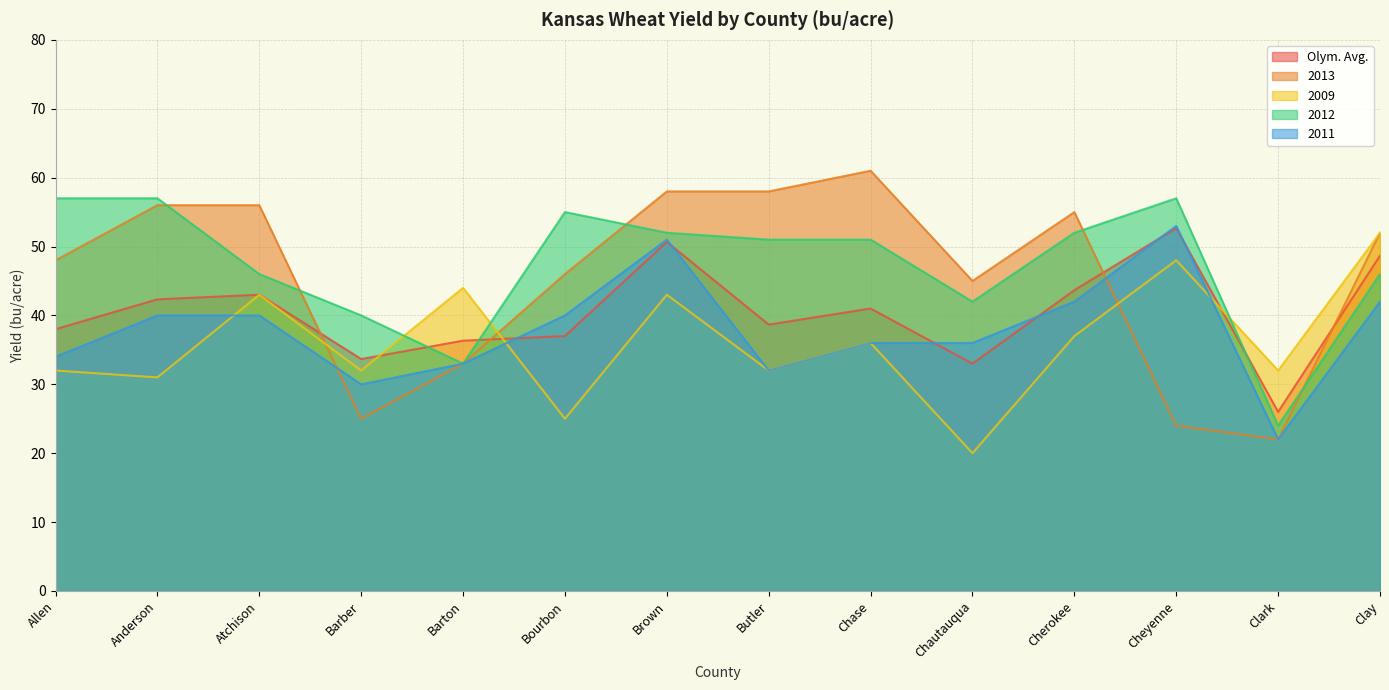

At how many categories does at least one series exceed 59?

1